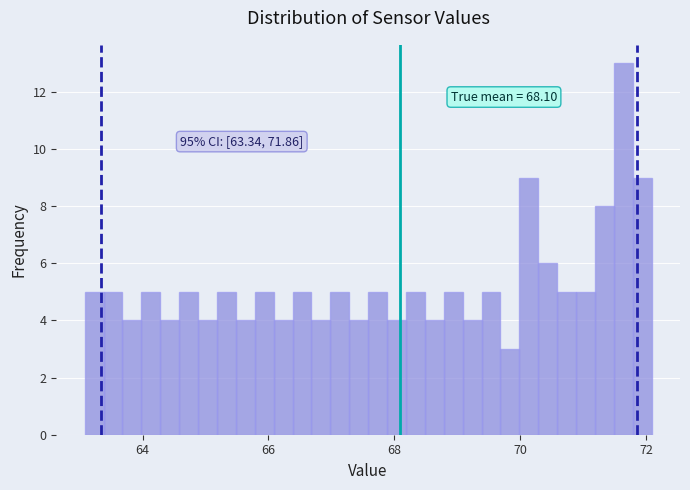

Read against the x-axis, roughly where is the centre of the tallest bar?

71.6